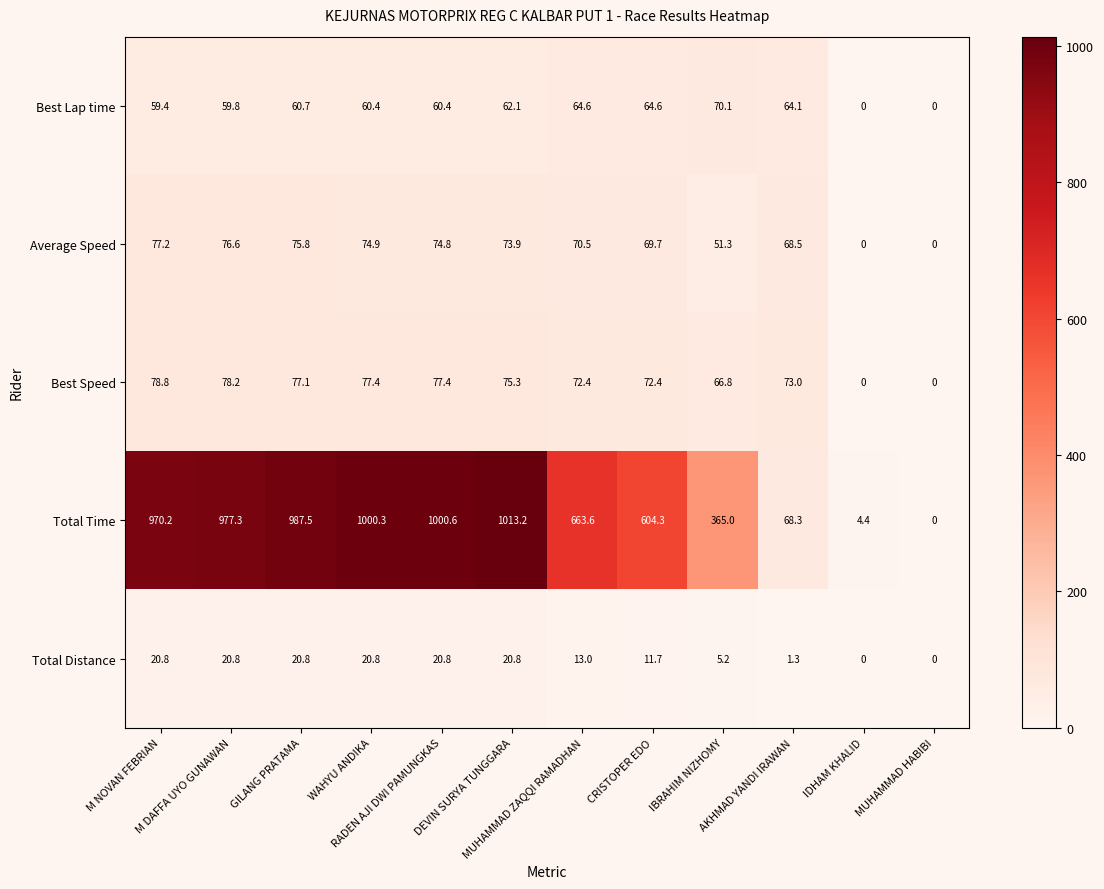

Rank the series by their maximum value, from highest to lowest.

Total Time, Best Speed, Average Speed, Best Lap time, Total Distance